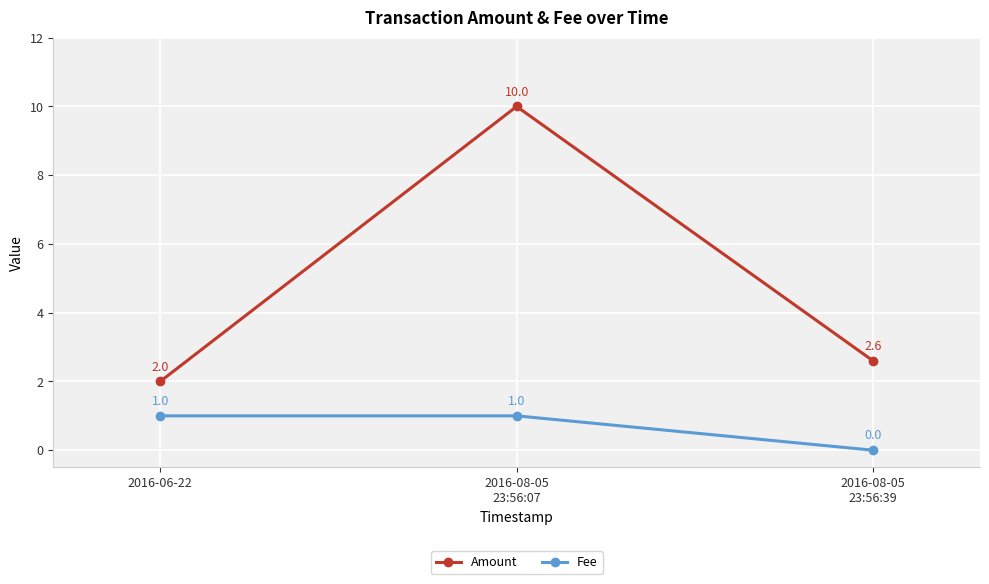

What is the sum of the Amount values at 2016-08-05
23:56:39 and 2016-06-22?

4.6